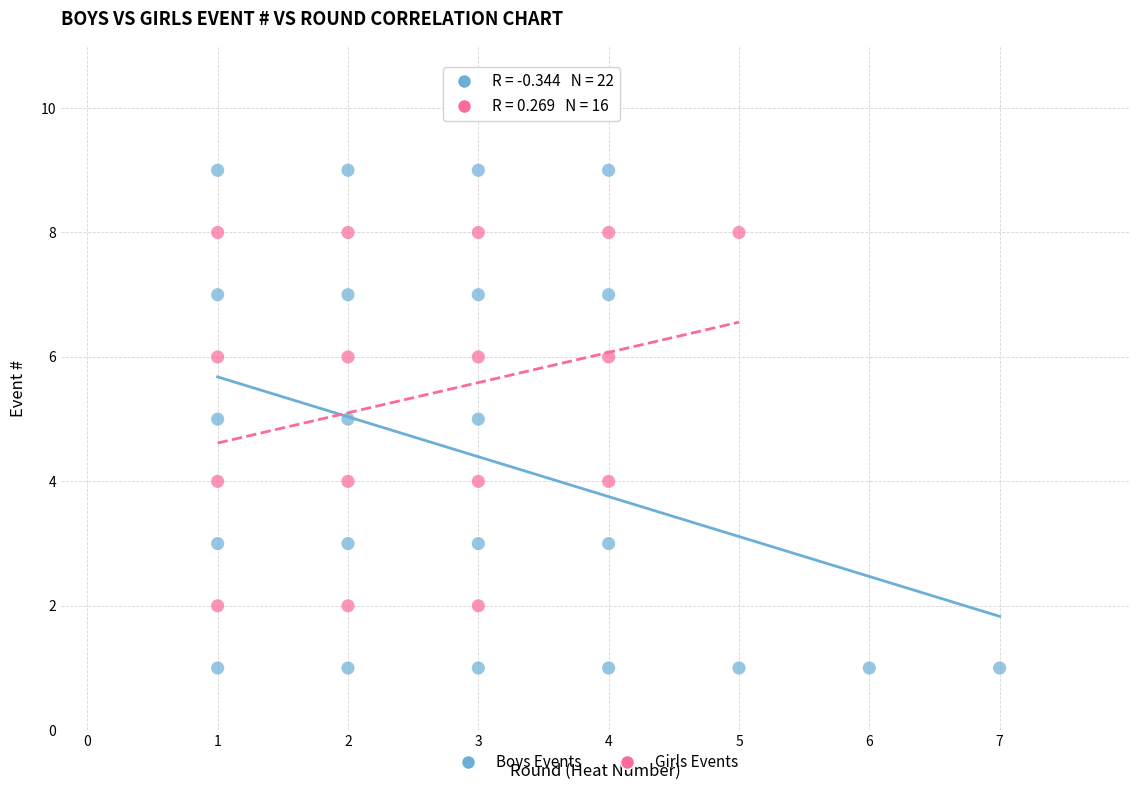

What are all the series names shown in the legend?

Boys Events, Girls Events